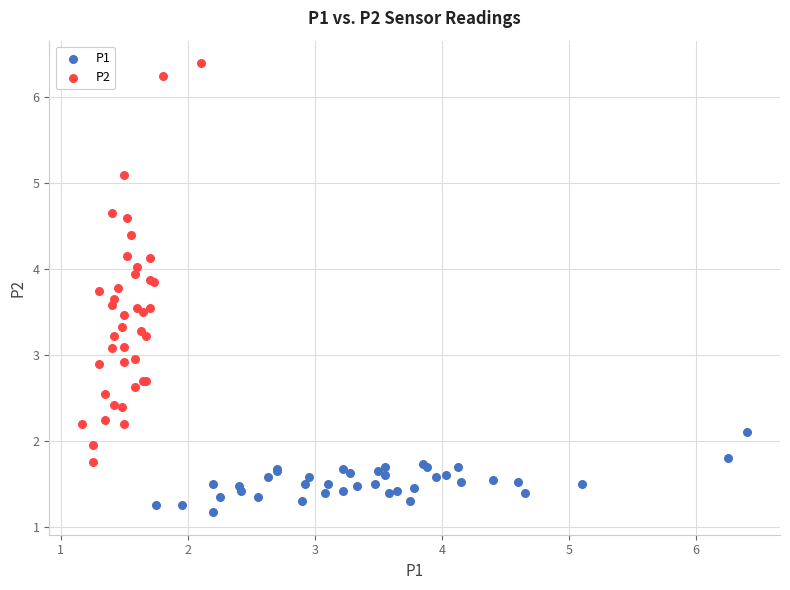

What are all the series names shown in the legend?

P1, P2